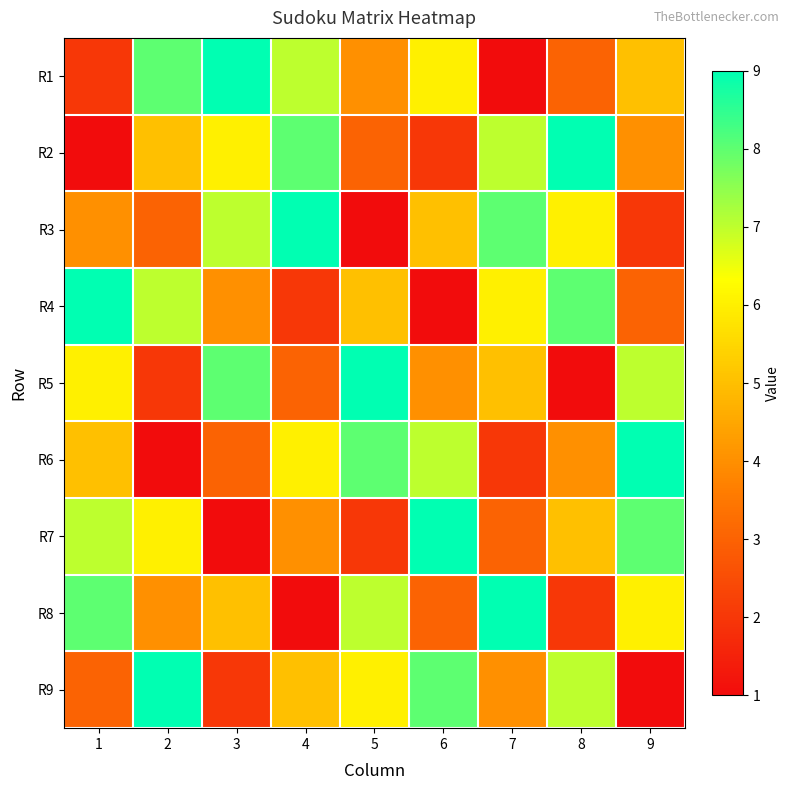

At 9, list the series in order from largest to smallest.

R6, R7, R5, R8, R1, R2, R4, R3, R9